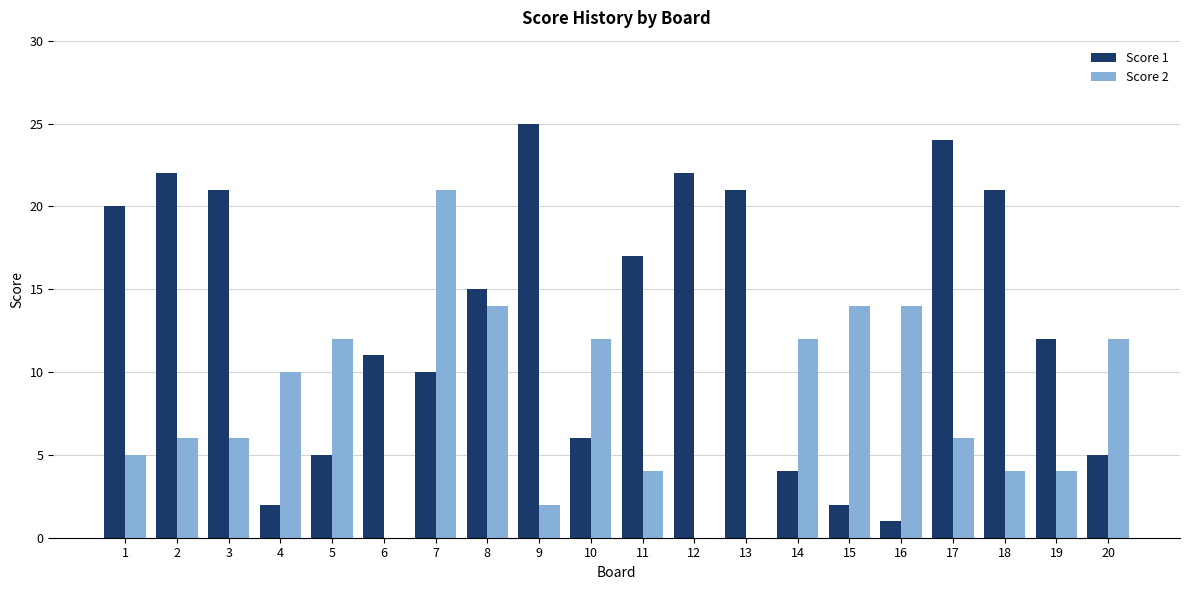

The Score 2 series shows 9 at 2. True or false?

False